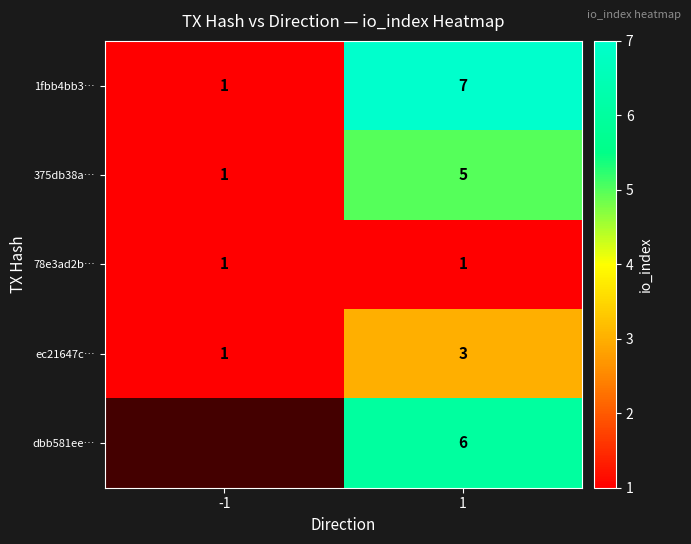

What is the total value across all series at 1?

22